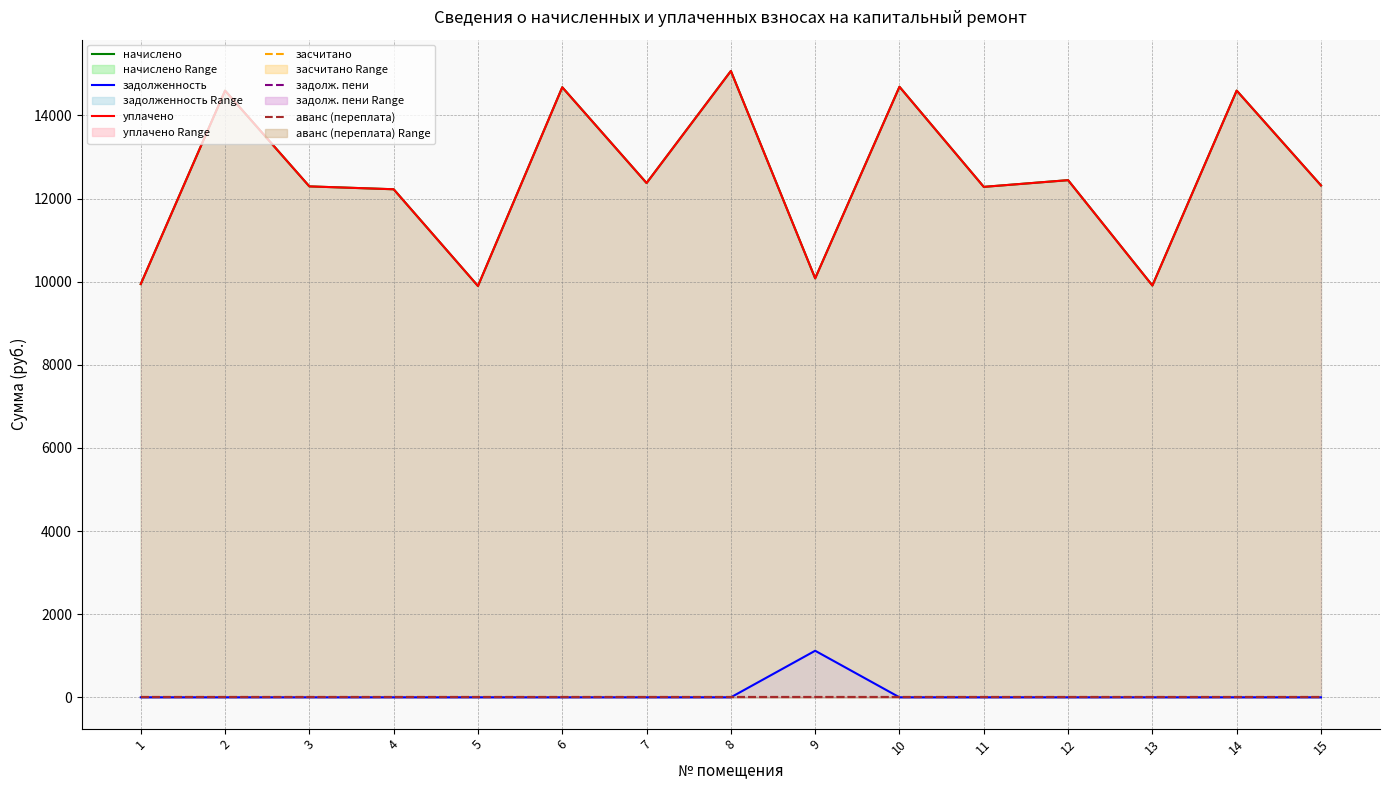

Which series has the widest spread of values?

начислено